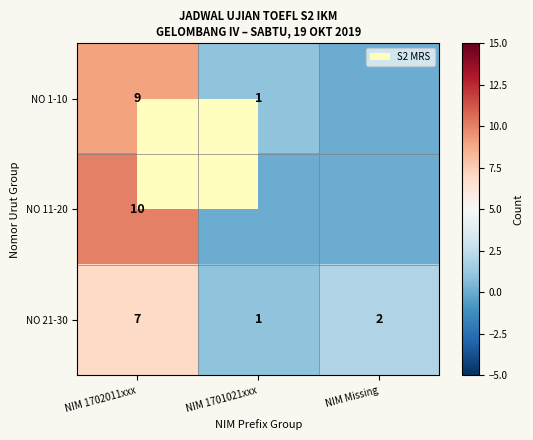

What is the highest value of the NO 21-30 series?

7